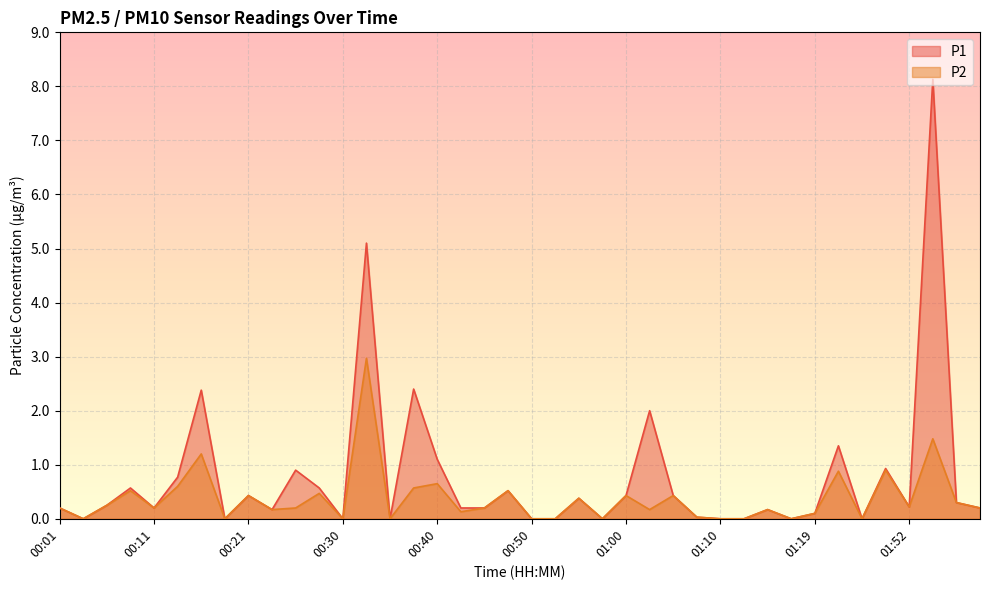

How many data points in P1 are above 0?

29